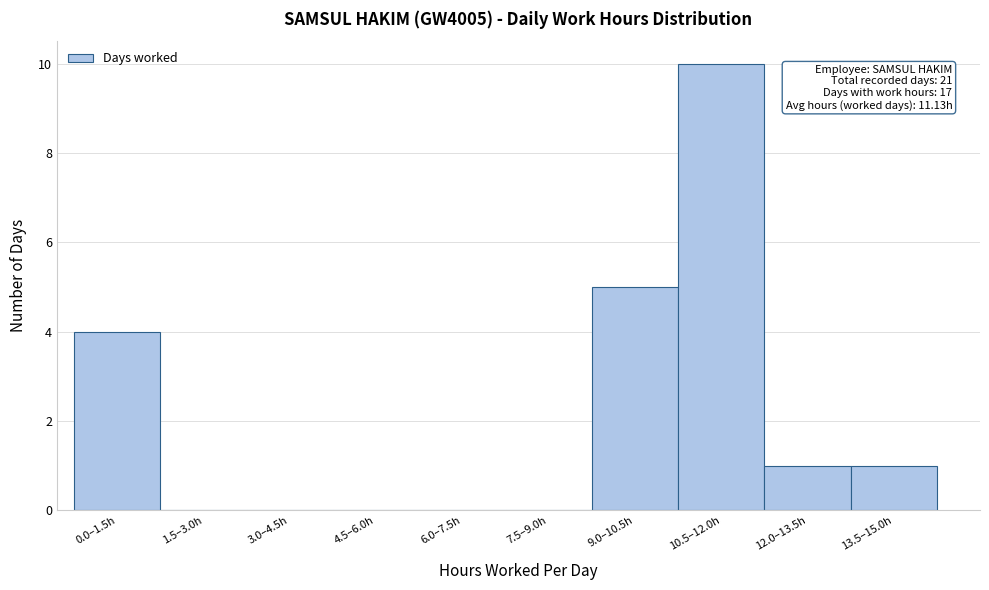

Reading left to right, what are all the values shown in this chart?

0.0–1.5h=4	1.5–3.0h=0	3.0–4.5h=0	4.5–6.0h=0	6.0–7.5h=0	7.5–9.0h=0	9.0–10.5h=5	10.5–12.0h=10	12.0–13.5h=1	13.5–15.0h=1